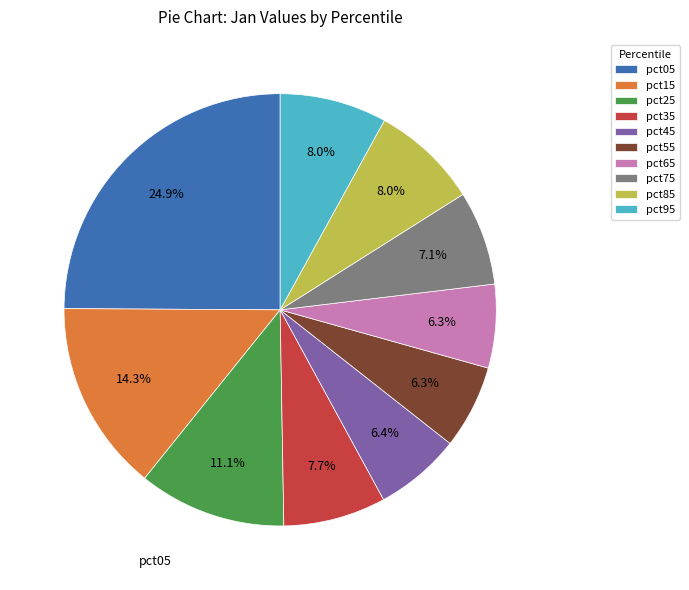

True or false: pct75 accounts for 7% of the total.

True